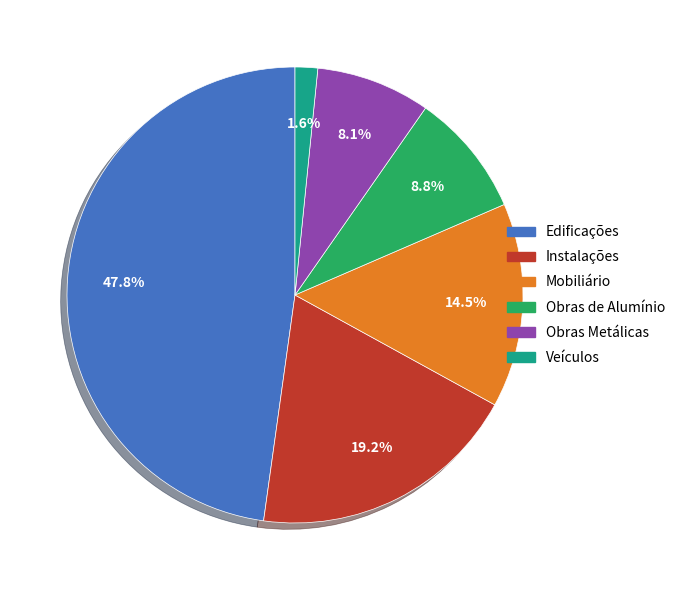

To the nearest percent, what is the average slice percentage?

17%